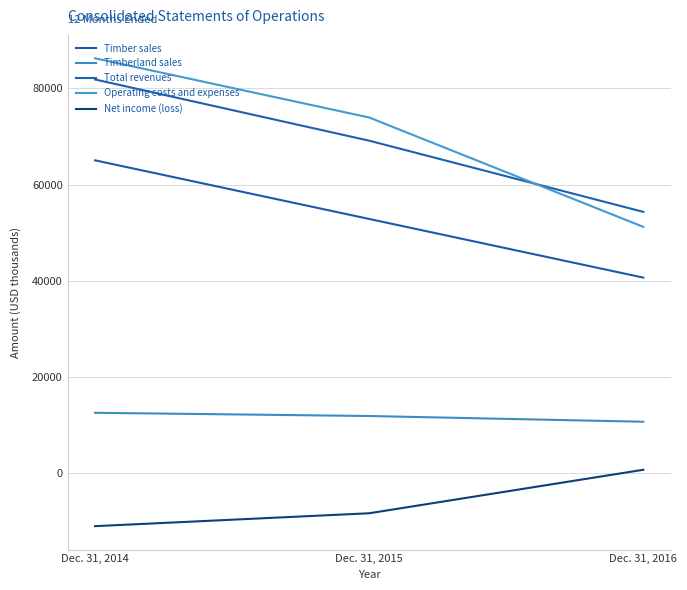

At which label is Operating costs and expenses closest to 68728?

Dec. 31, 2015